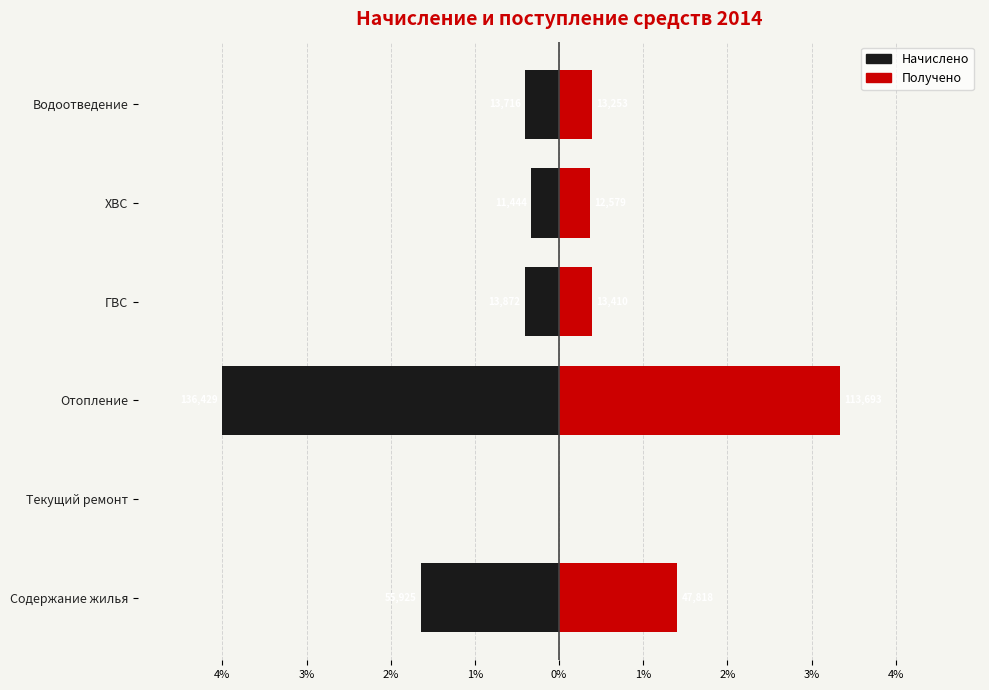

What is the greatest value displayed?

3.3